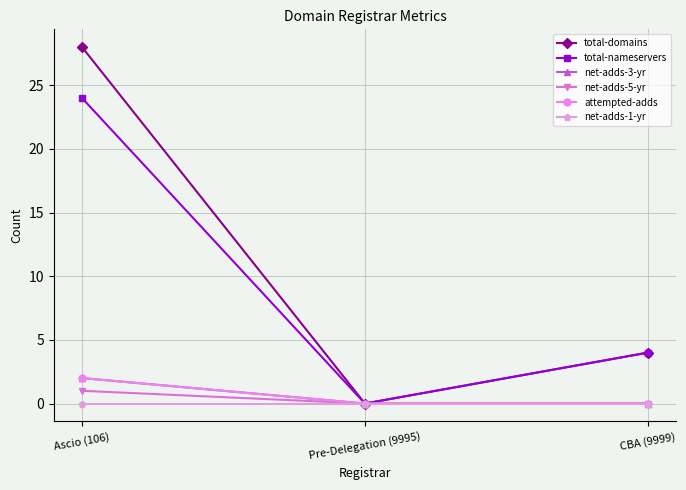

What is the sum of all net-adds-5-yr values?

1